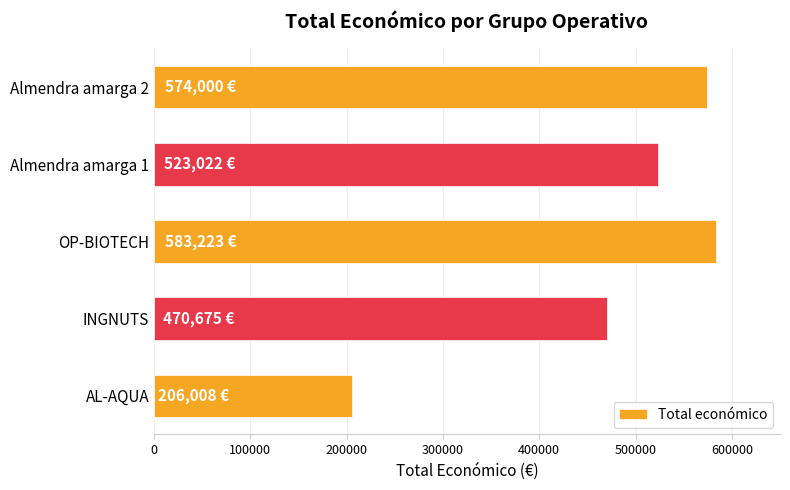

The chart shows a value of 206008 at AL-AQUA. True or false?

True